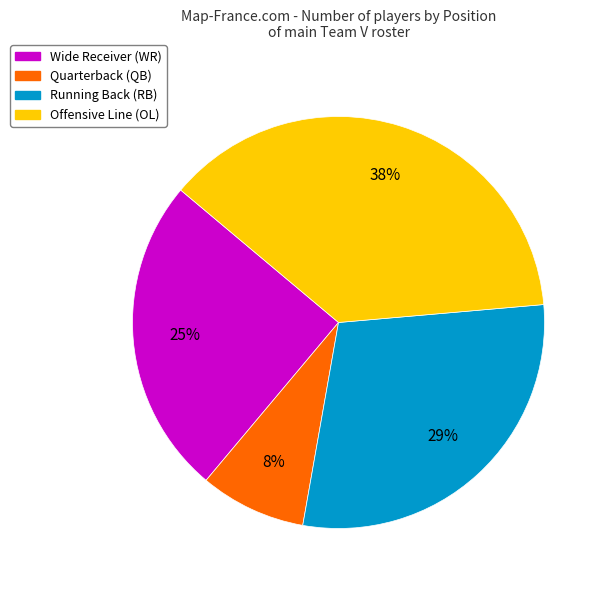

Does any single category account for the majority?

No